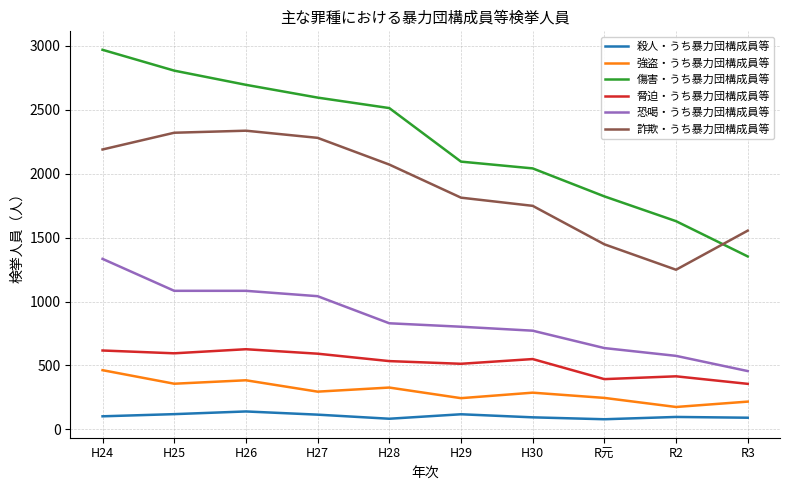

At which category does the chart reach its peak across all series?

H24